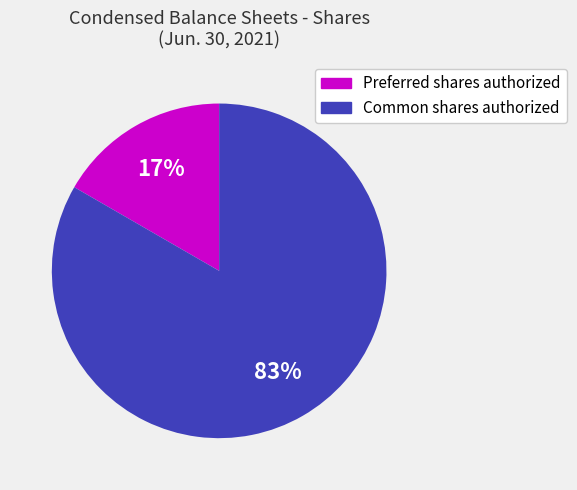

What is the largest slice in the pie chart?

Common shares authorized